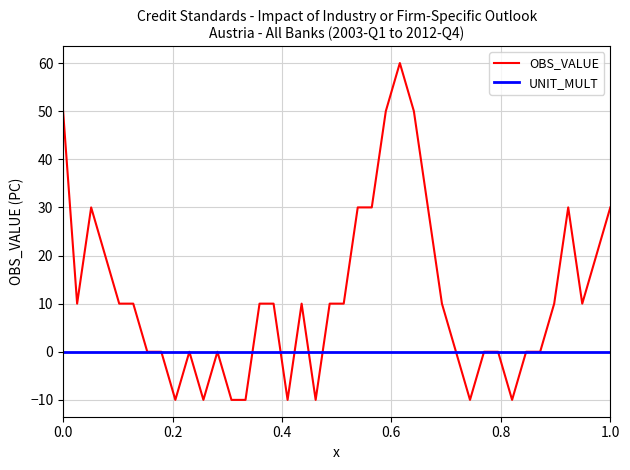

What is the smallest value displayed?

-10